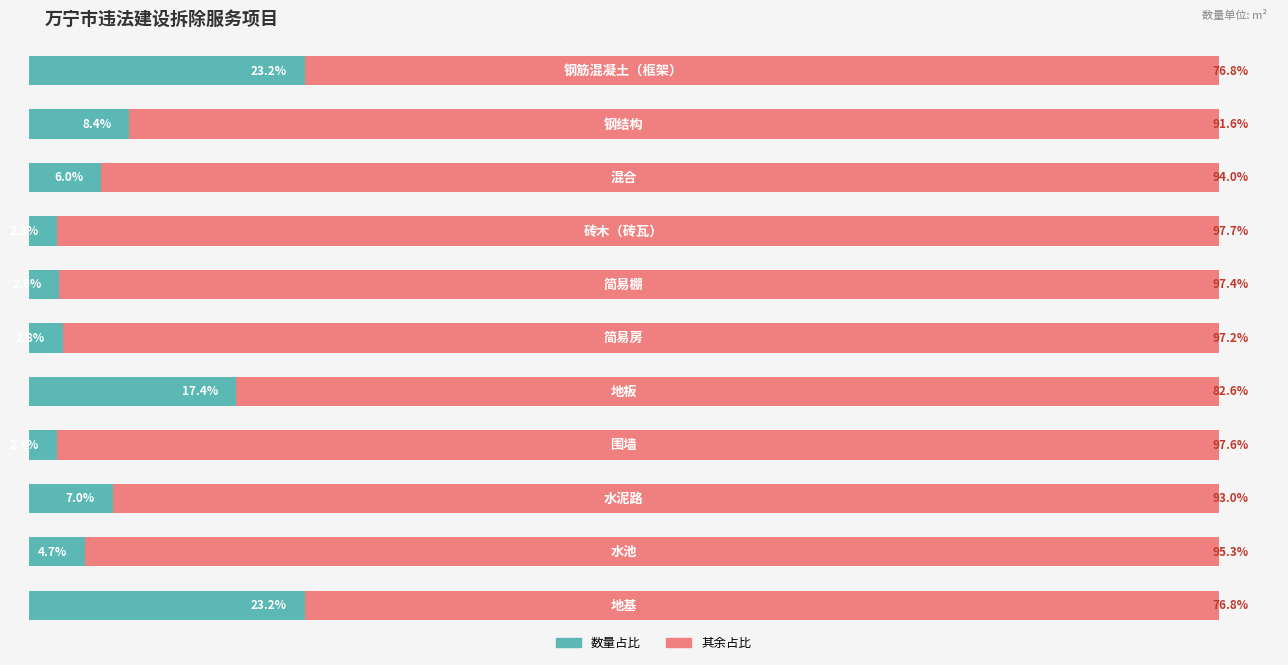

What are all the series names shown in the legend?

数量占比, 其余占比